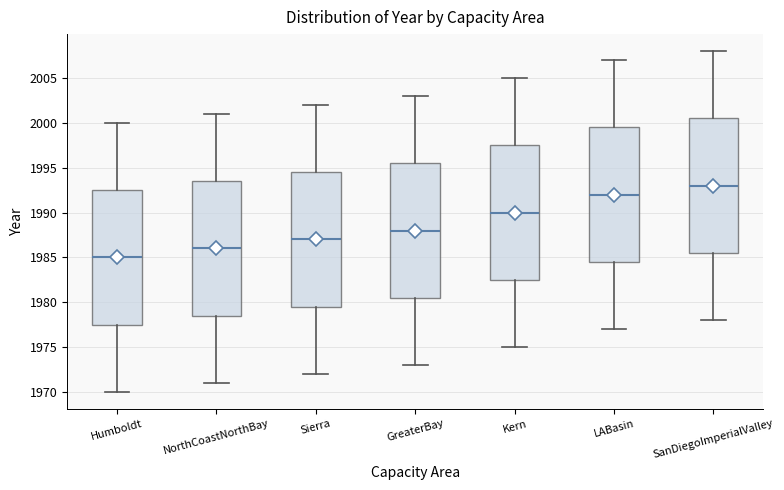

Reading left to right, transcribe this box plot: for each box, give where its median line is, the range the box spans, and where its two whiskers end, as read against the y-axis. The values are not printed on the chart, so give them approximately, as read against the axis.

Humboldt: median 1985.0, box 1977.5 to 1992.5, whiskers 1970.0 to 2000.0
NorthCoastNorthBay: median 1986.0, box 1978.5 to 1993.5, whiskers 1971.0 to 2001.0
Sierra: median 1987.0, box 1979.5 to 1994.5, whiskers 1972.0 to 2002.0
GreaterBay: median 1988.0, box 1980.5 to 1995.5, whiskers 1973.0 to 2003.0
Kern: median 1990.0, box 1982.5 to 1997.5, whiskers 1975.0 to 2005.0
LABasin: median 1992.0, box 1984.5 to 1999.5, whiskers 1977.0 to 2007.0
SanDiegoImperialValley: median 1993.0, box 1985.5 to 2000.5, whiskers 1978.0 to 2008.0